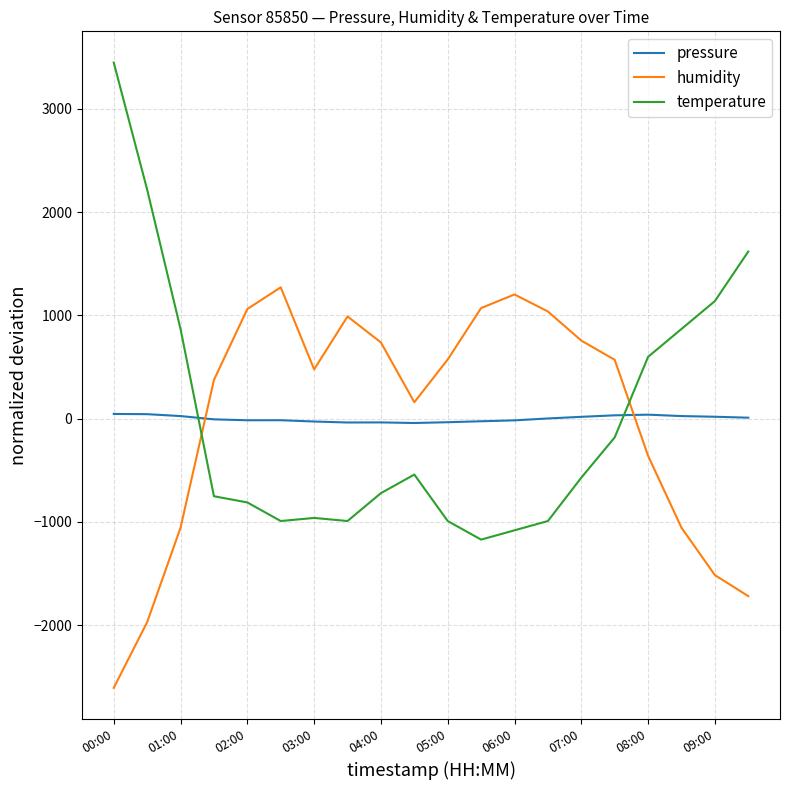

How many intersections are there between humidity and pressure?

2